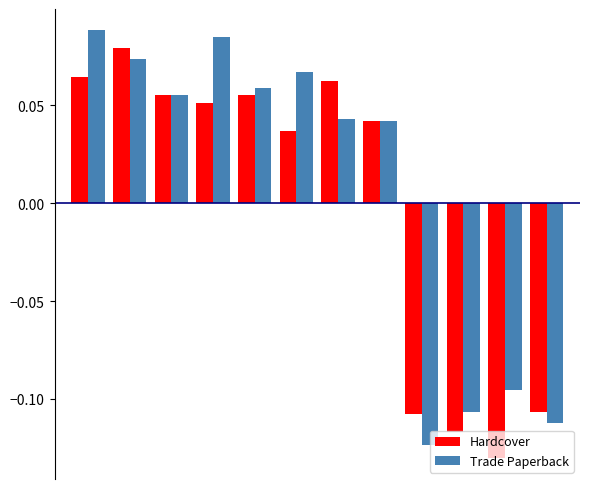

Are the bars horizontal?

No